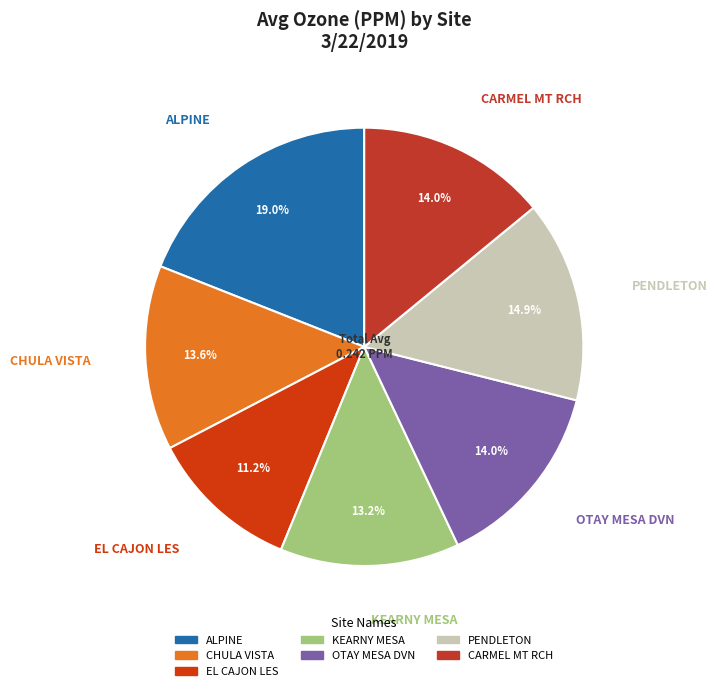

To the nearest percent, what percentage of the pie is KEARNY MESA?

13%